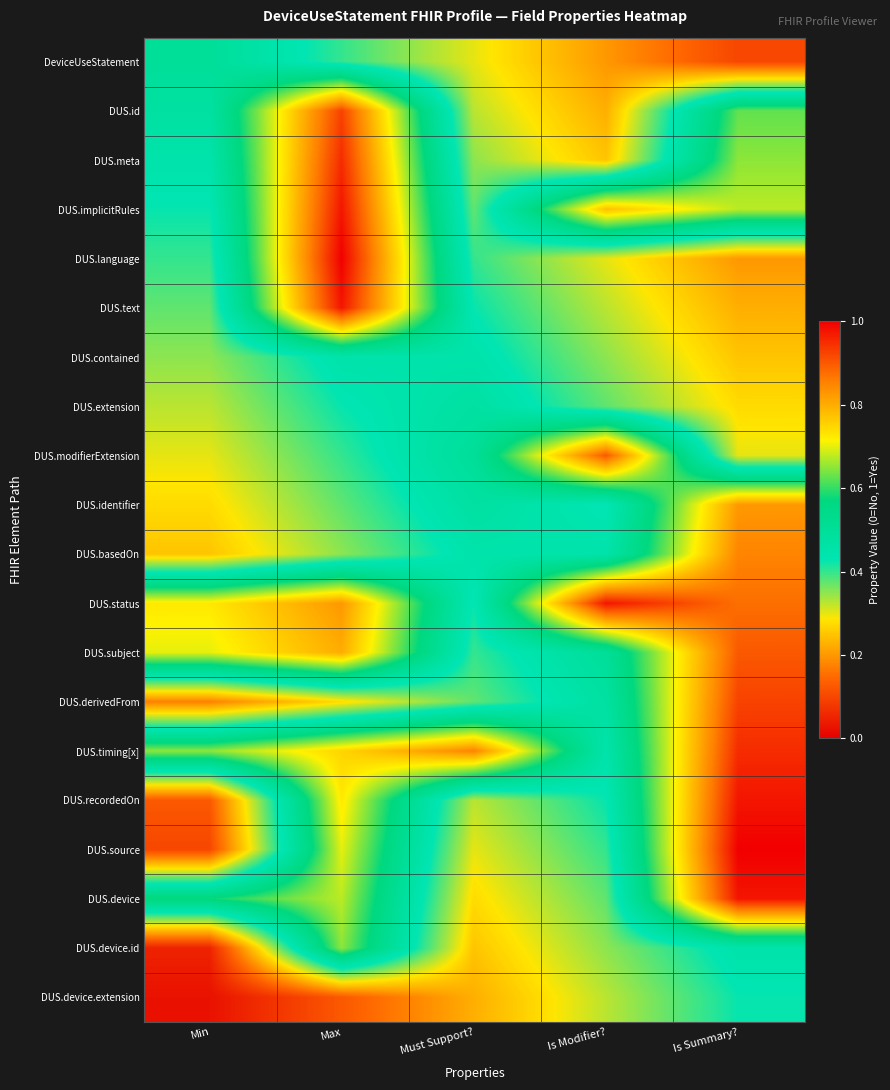

Which series has the largest total across all categories?

DUS.status